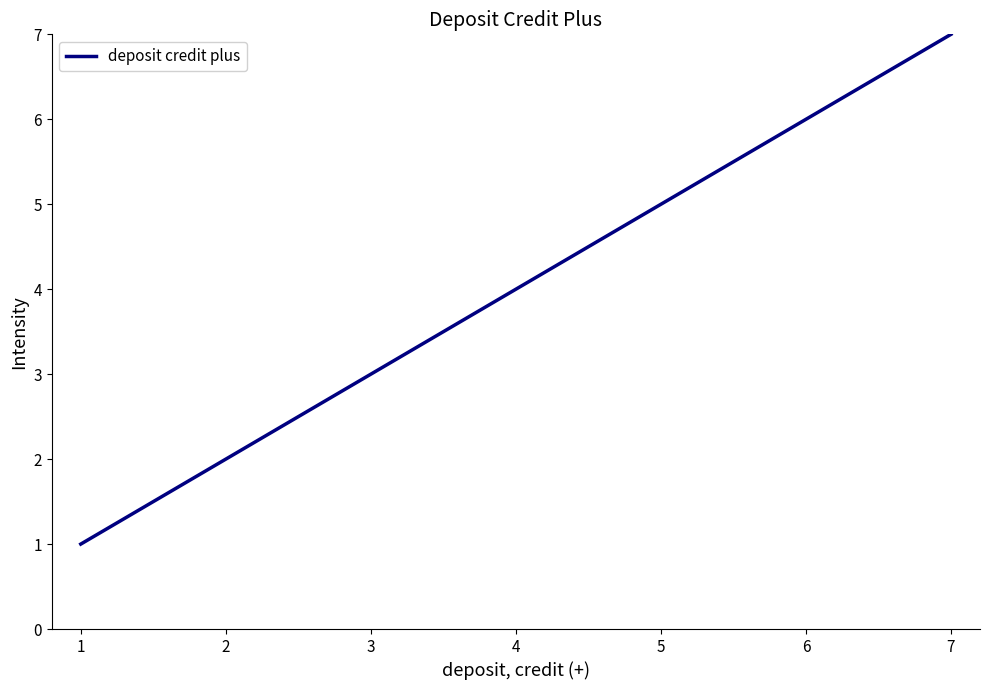

What is the sum of the values at 5 and 1?

6